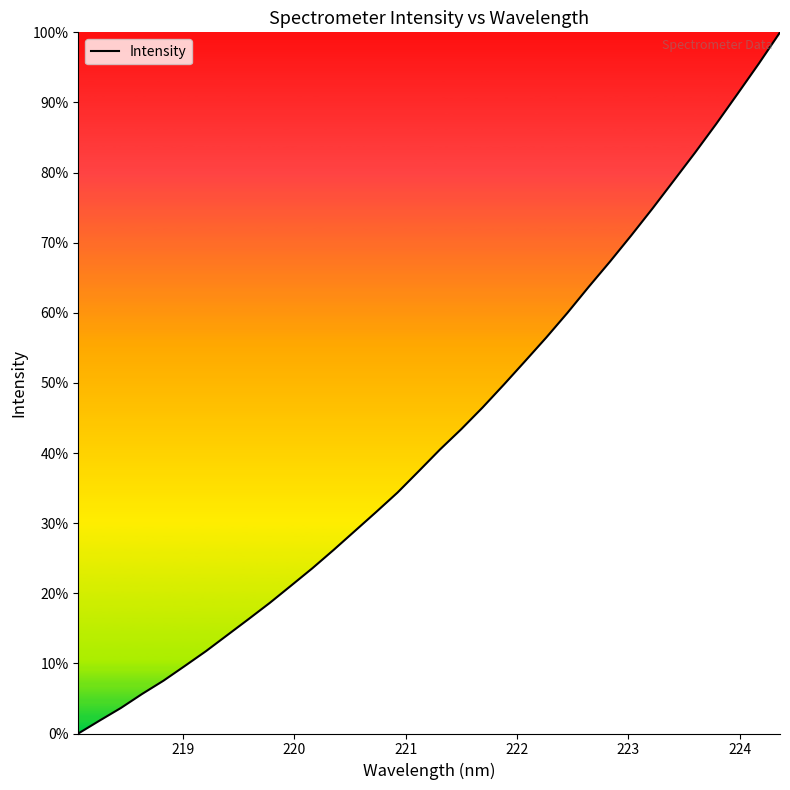

Reading right to left, list all the values displayed in this chart.

5799.0	5659.0	5524.2	5390.7	5261.9	5137.2	5013.0	4892.7	4776.0	4663.4	4547.5	4436.9	4331.0	4226.2	4124.0	4027.6	3936.8	3840.1	3744.4	3658.0	3573.3	3488.7	3406.7	3329.2	3252.2	3179.6	3108.2	3036.7	2970.1	2904.6	2845.6	2782.8	2726.5	2669.0